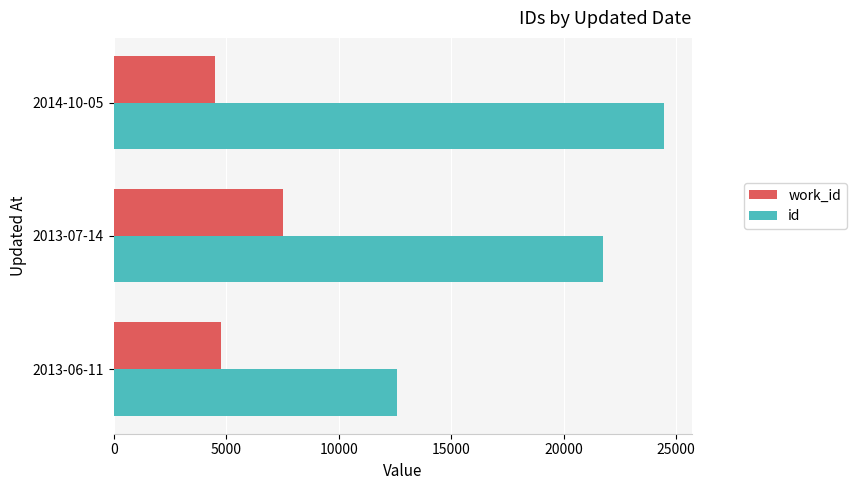

What is the average value of the id series?

19591